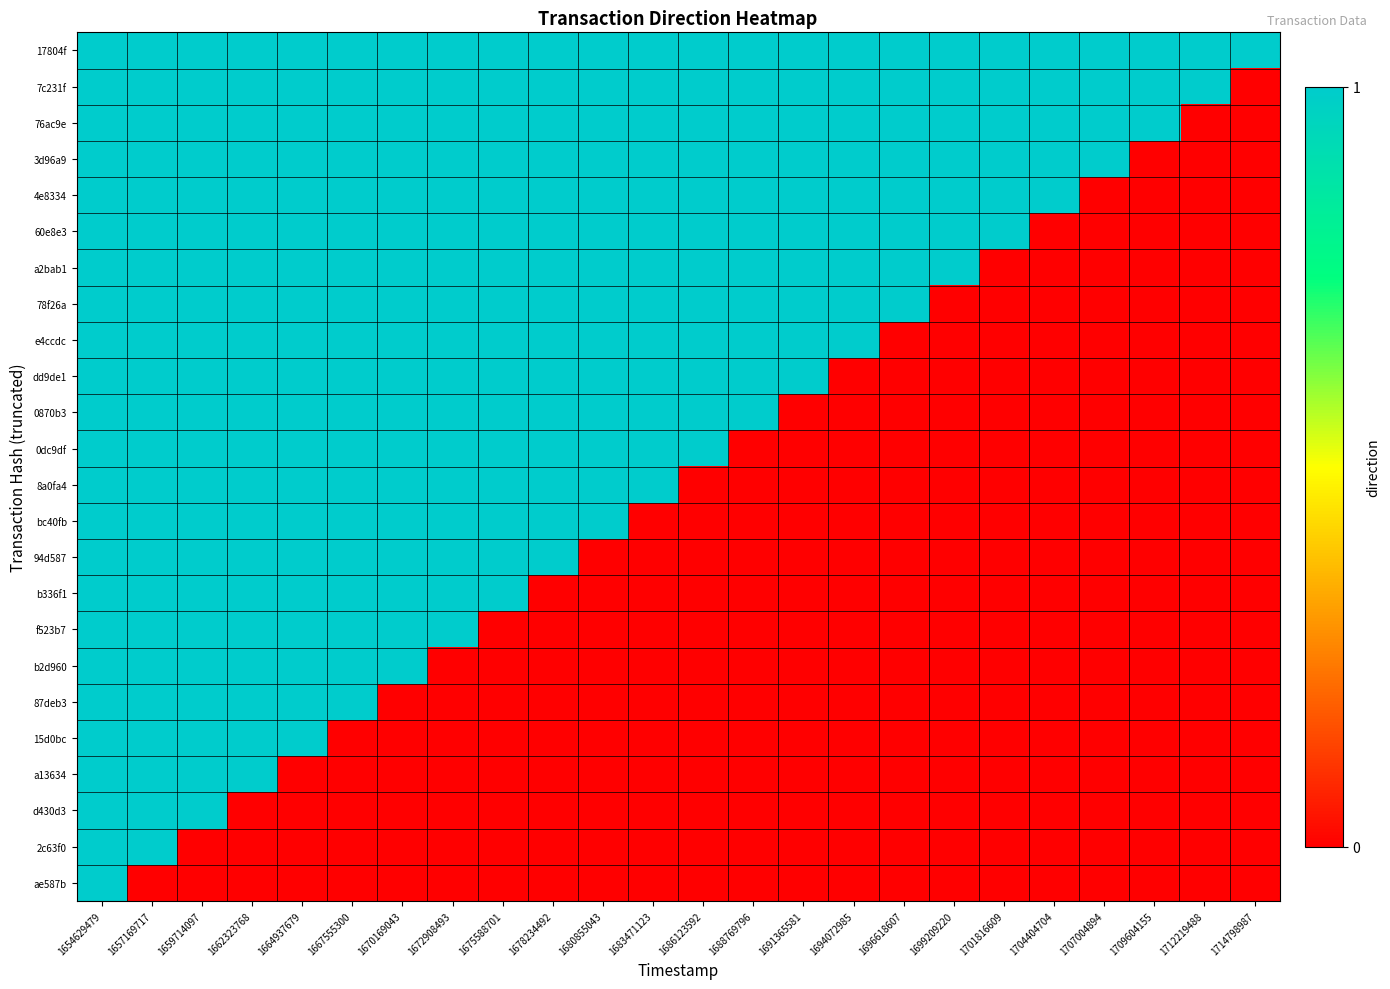

At which category is the sum across all series the highest?

1654629479